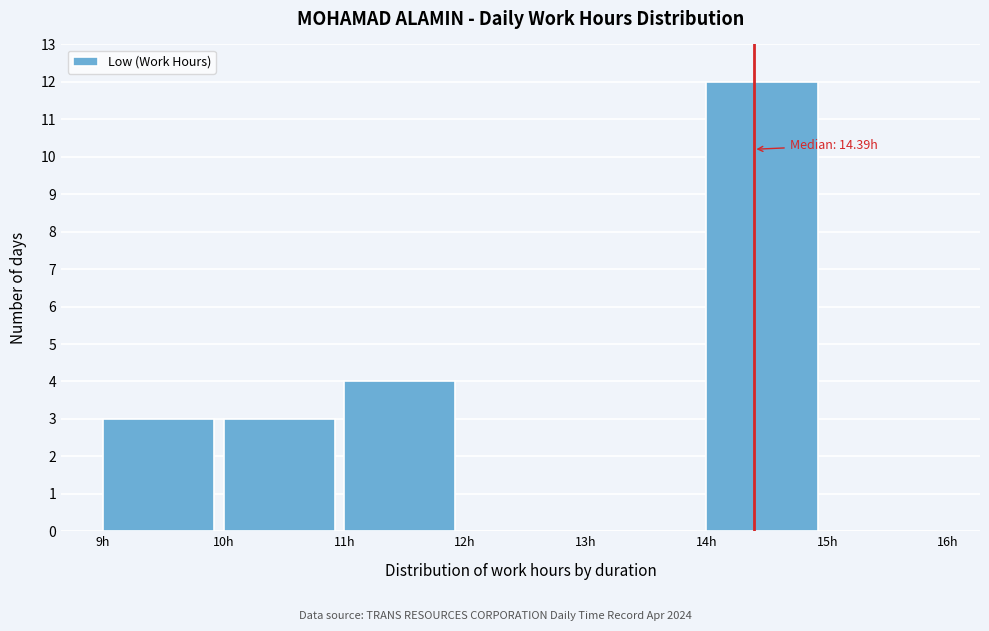

Over which range of the x-axis is the bar tallest?

14 to 15